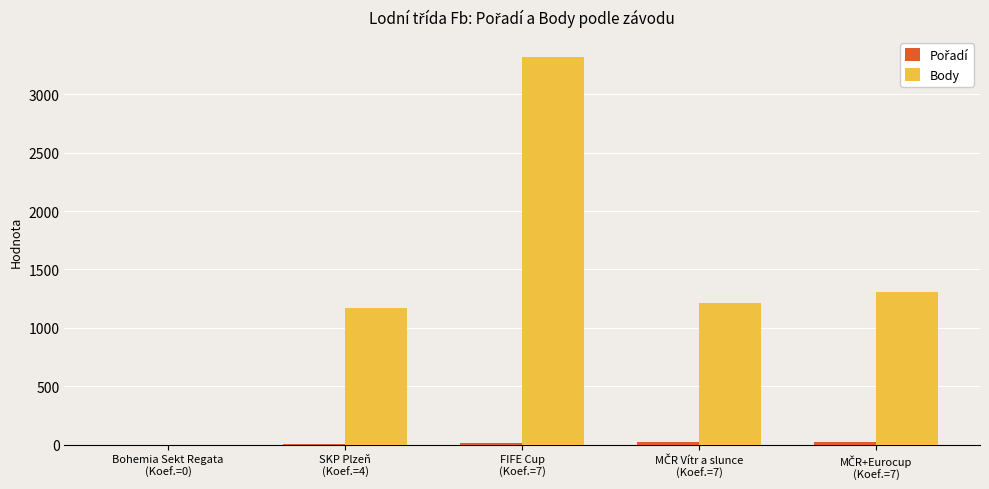

What is the sum of all Body values?

7014